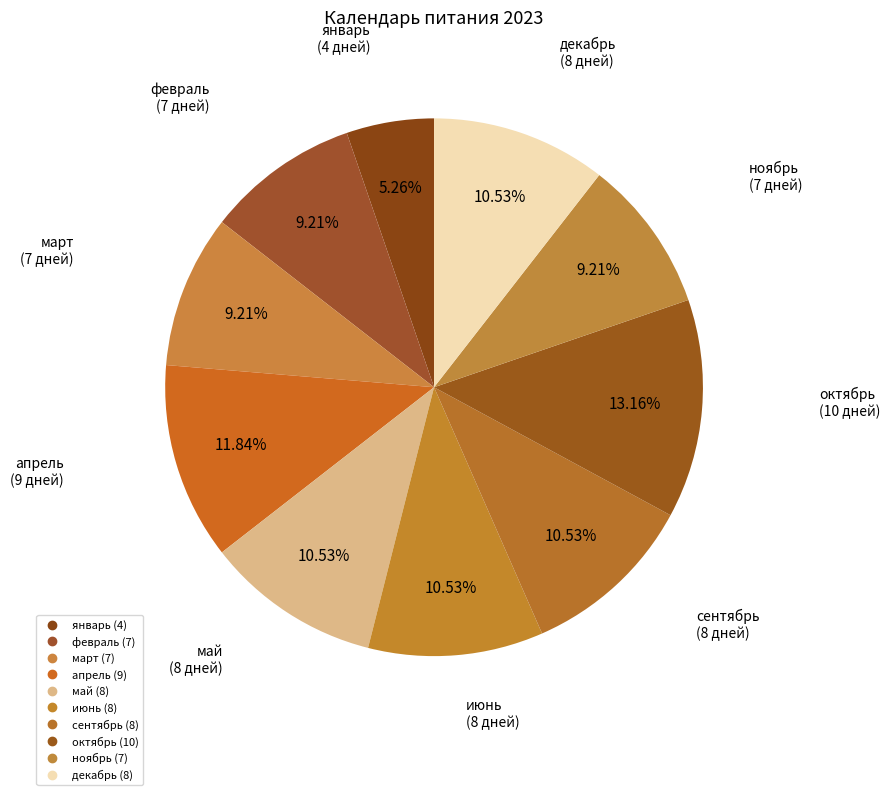

Count the number of slices in the pie.

10